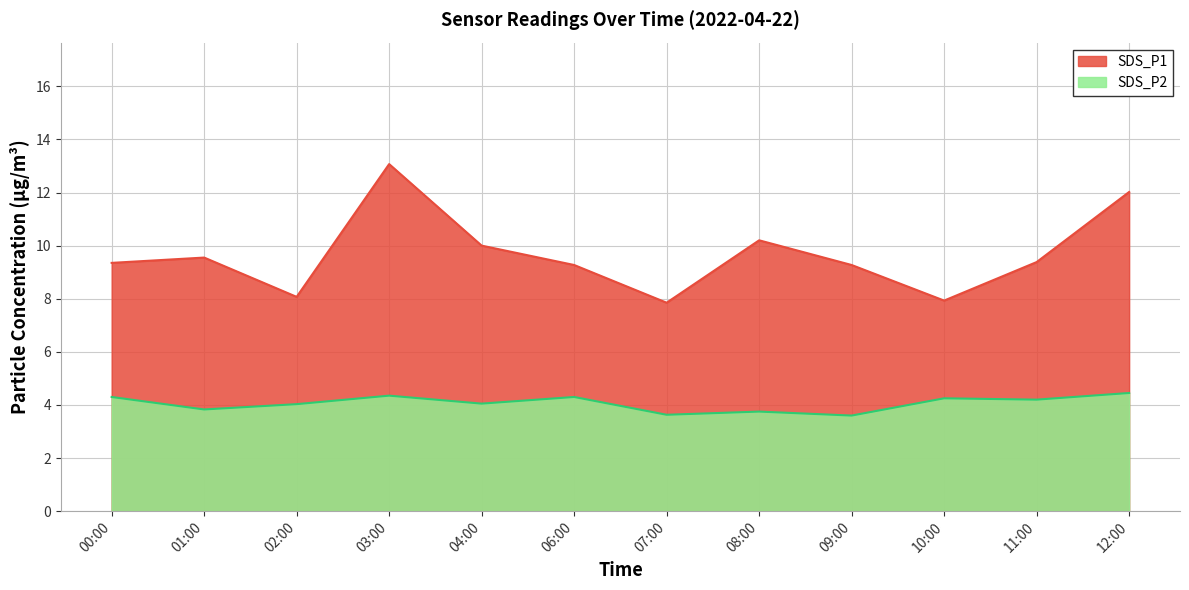

Reading left to right, extract all data points from this chart.

SDS_P1: 00:00=9.3	01:00=9.6	02:00=8.1	03:00=13.1	04:00=10.0	06:00=9.3	07:00=7.8	08:00=10.2	09:00=9.3	10:00=7.9	11:00=9.4	12:00=12.0
SDS_P2: 00:00=4.3	01:00=3.8	02:00=4.0	03:00=4.3	04:00=4.0	06:00=4.3	07:00=3.6	08:00=3.8	09:00=3.6	10:00=4.2	11:00=4.2	12:00=4.5